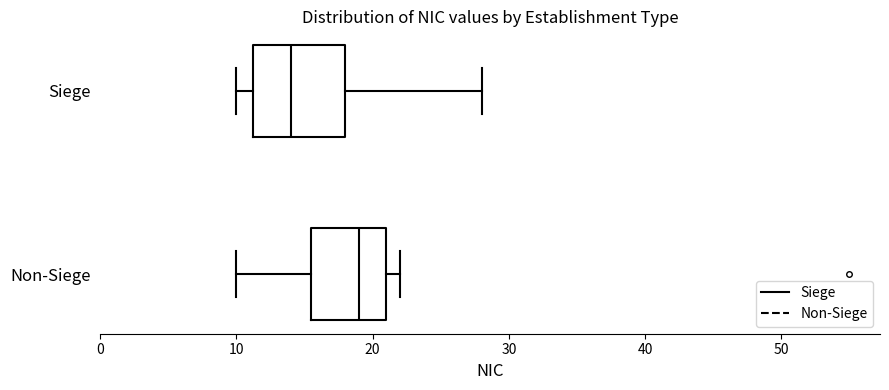

Which box has the furthest to the left median line?

Siege